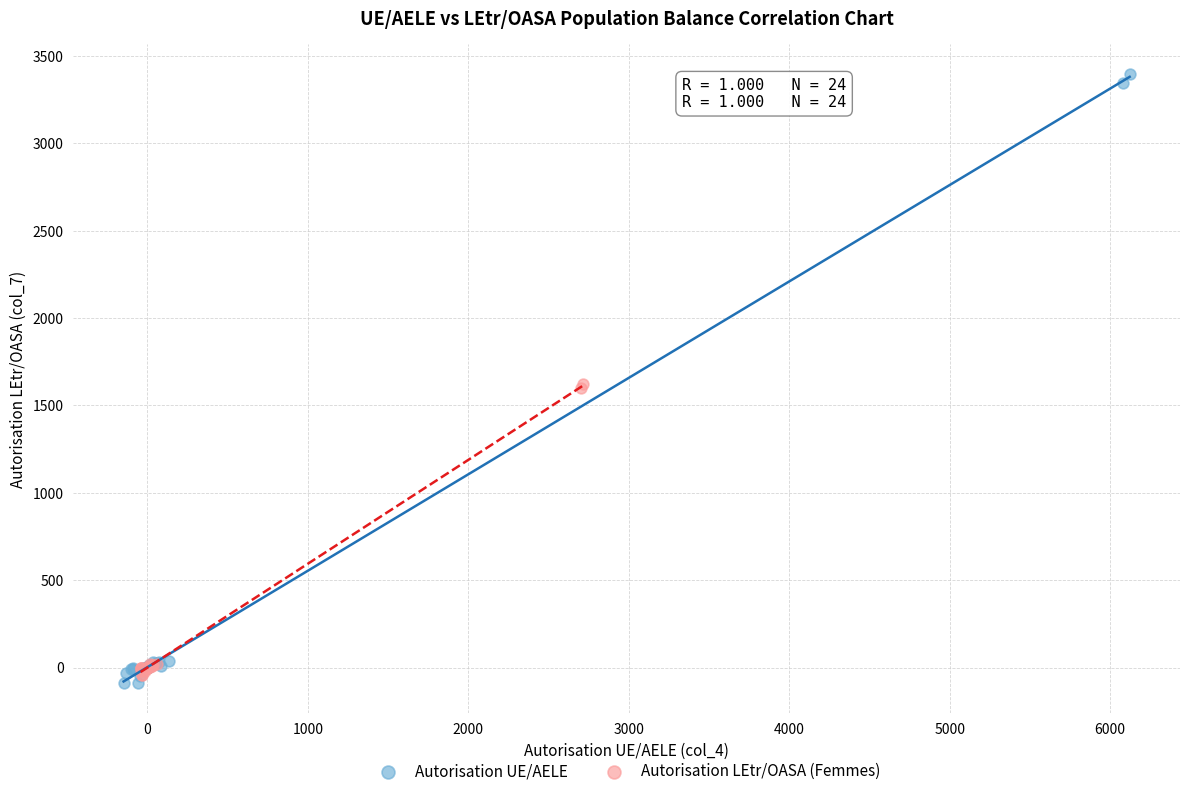

Which series contains the lowest Y value?

Autorisation UE/AELE